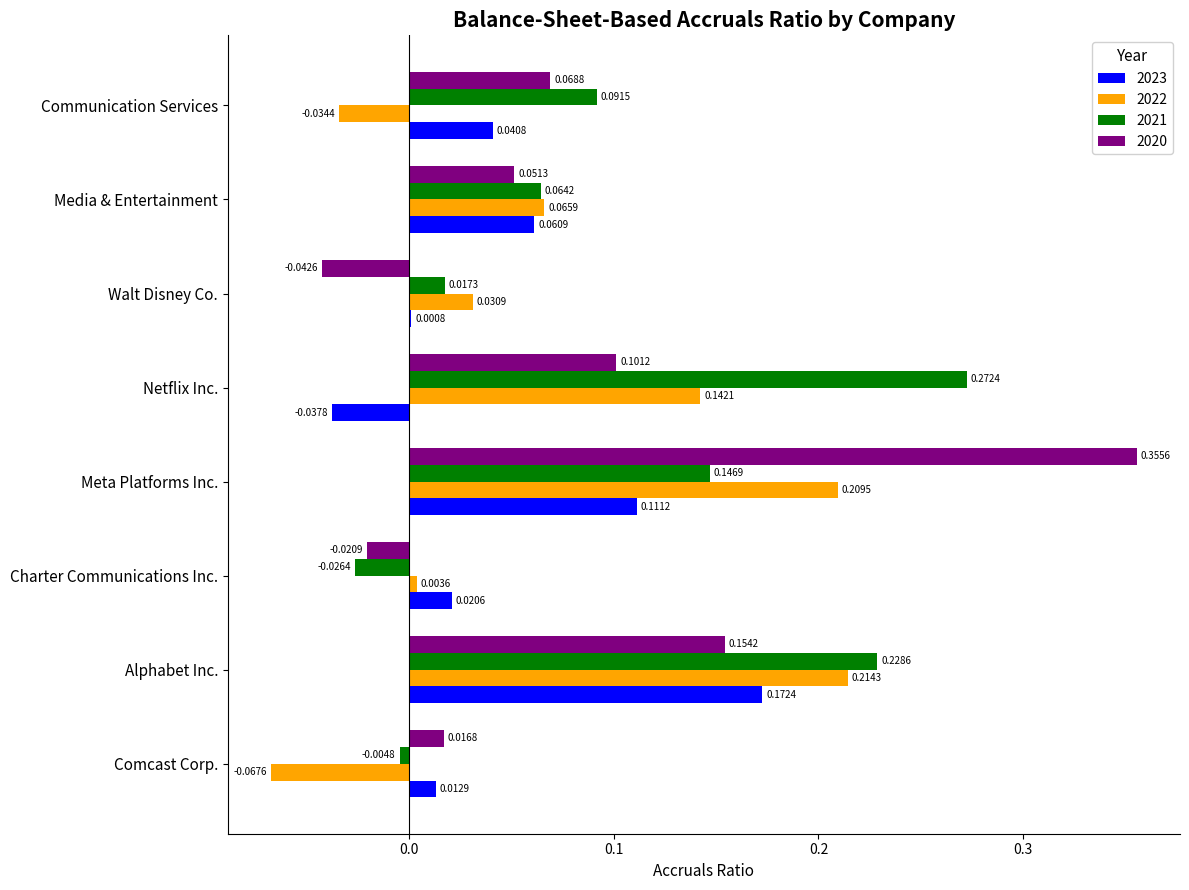

Where is 2020 nearest to the value 0?

Comcast Corp.